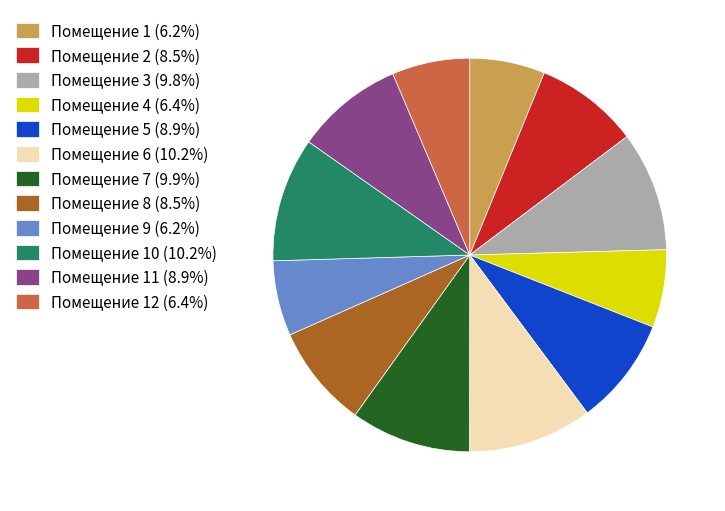

What is the ratio of the value at Помещение 12 (6.4%) to the value at Помещение 7 (9.9%)?

0.6